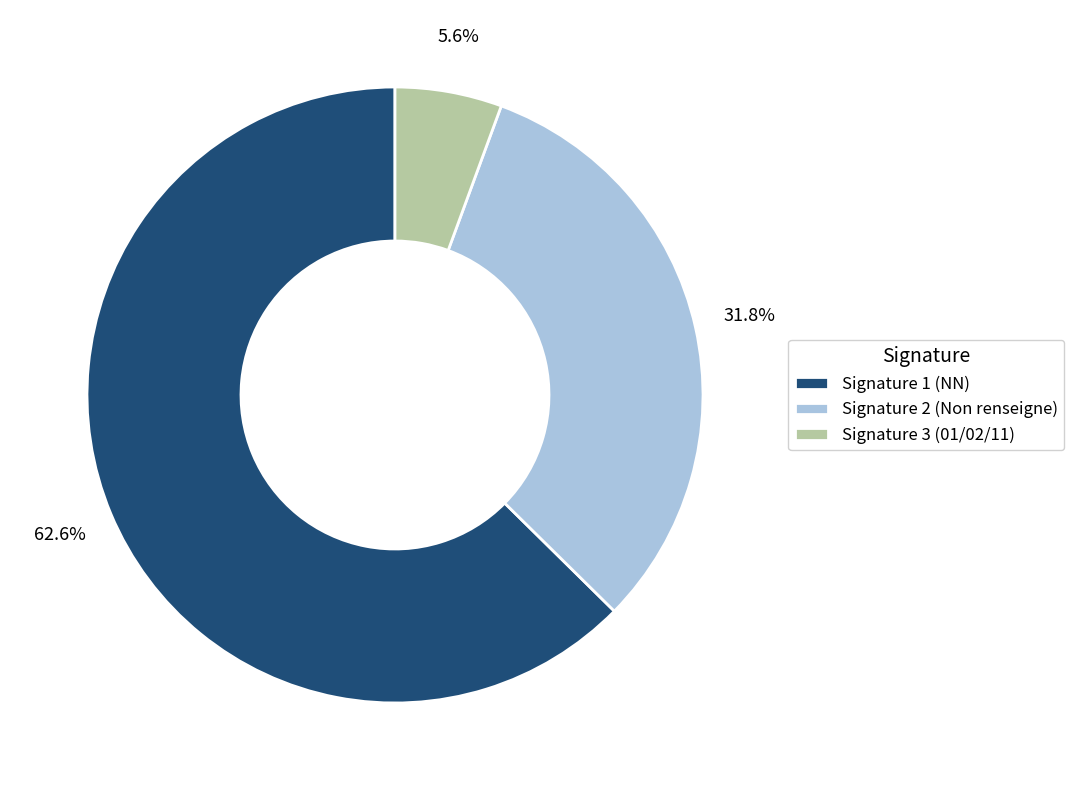

Between Signature 3 (01/02/11) and Signature 2 (Non renseigne), which is larger?

Signature 2 (Non renseigne)